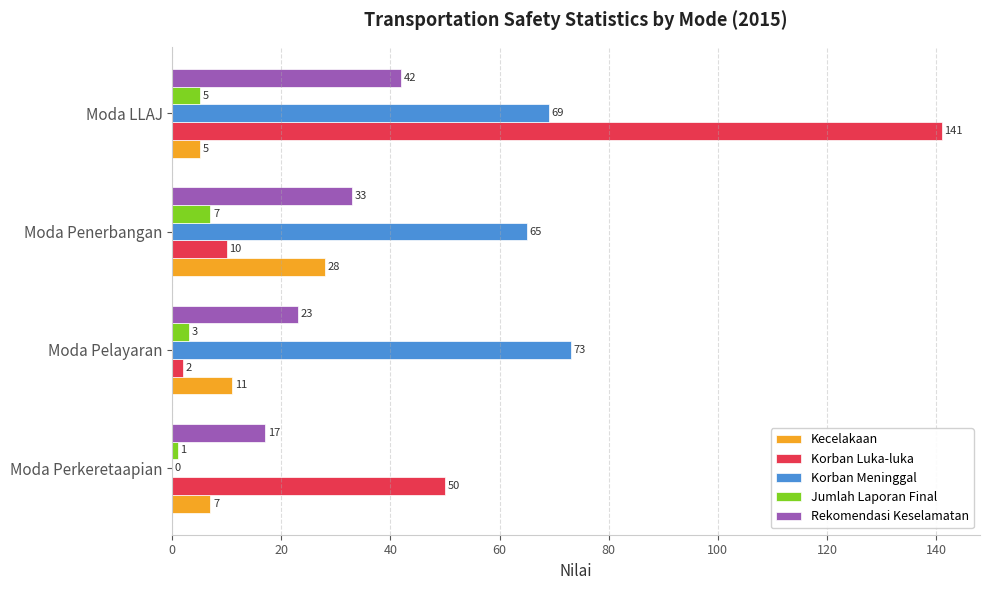

What is the maximum value for Jumlah Laporan Final?

7